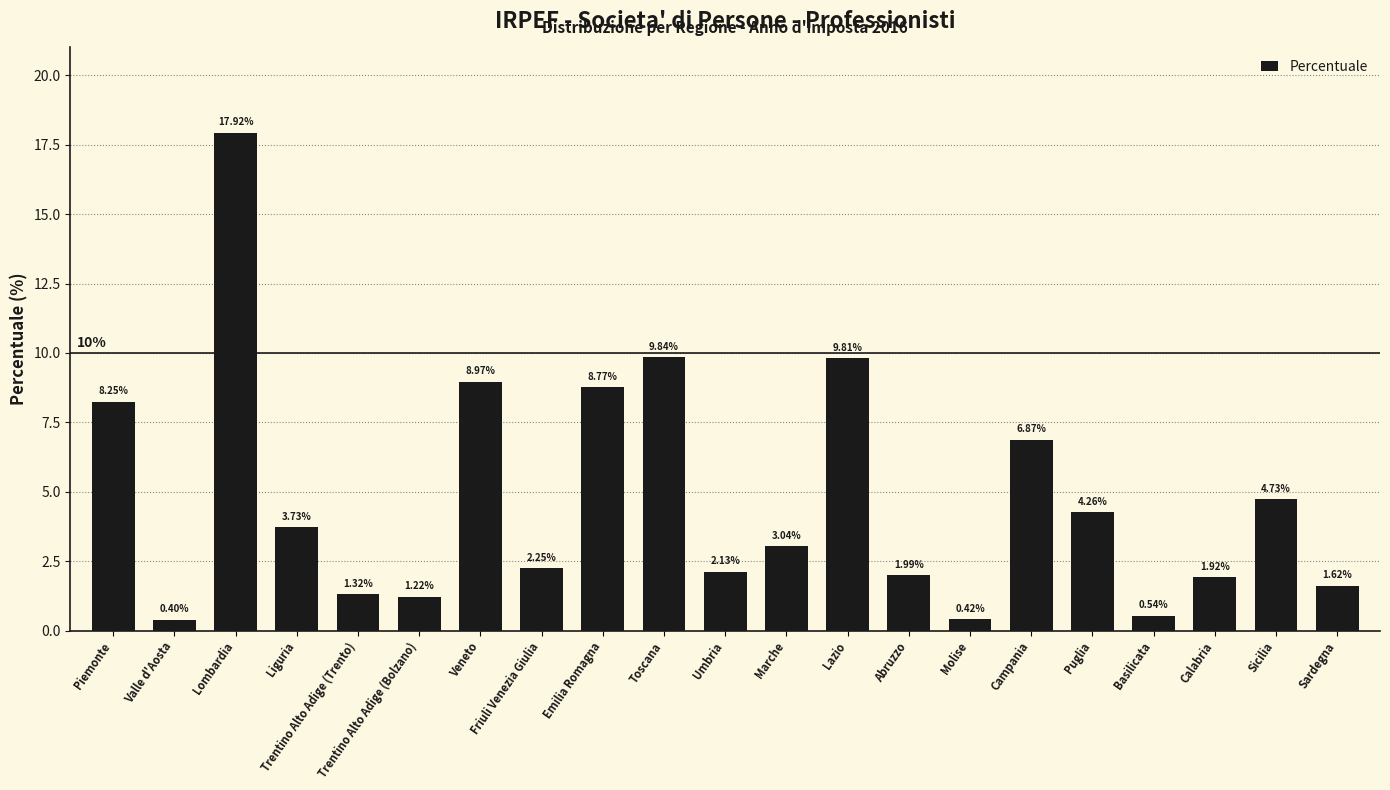

Approximately how many times larger is the value at Lombardia compared to Umbria?

8.4